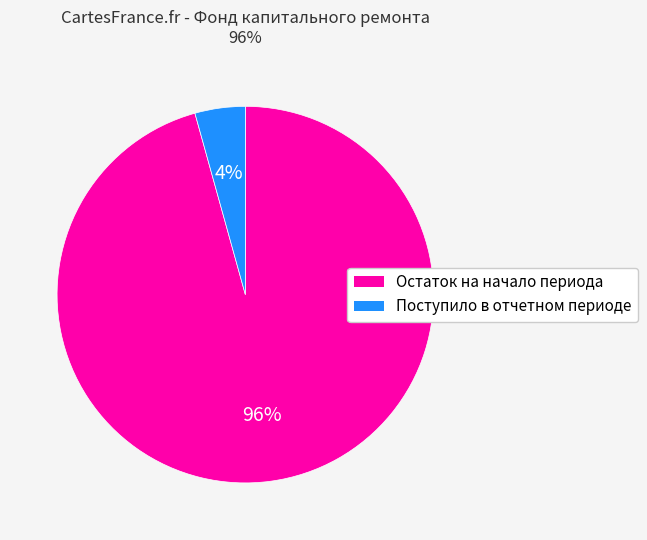

Is there a majority slice in this chart?

Yes